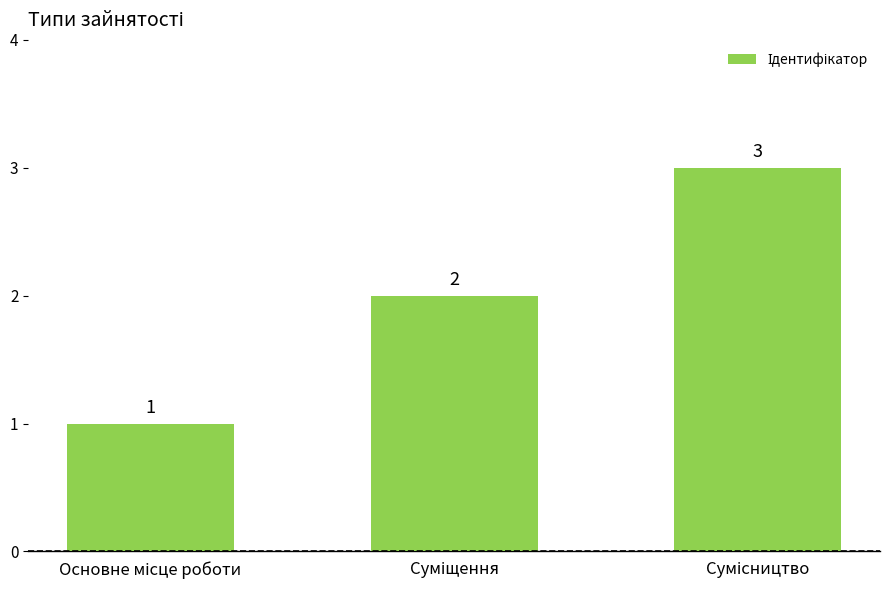

What is the sum of all values?

6